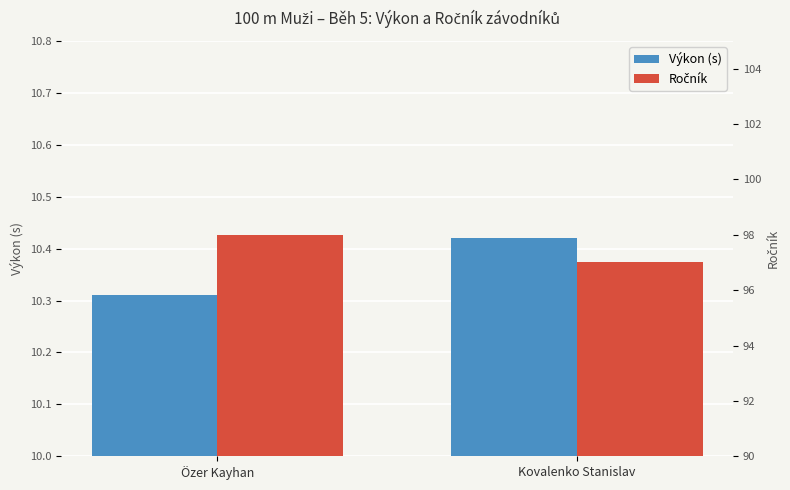

At how many categories does at least one series exceed 58?

2